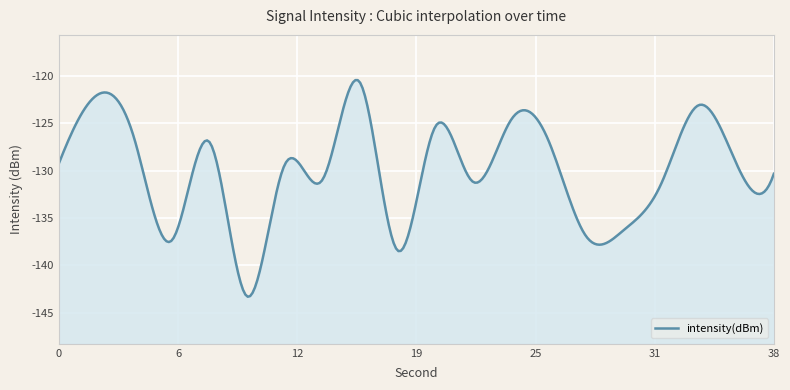

At which category does the chart reach its minimum across all series?

10